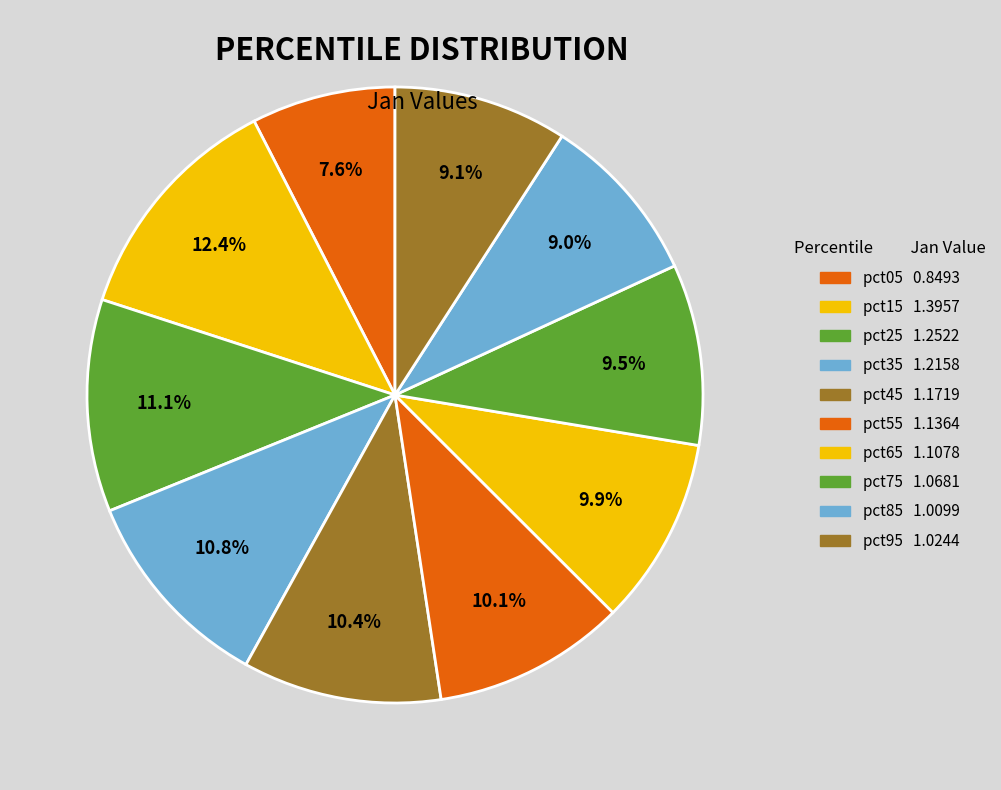

To the nearest percent, what percentage of the pie is pct95?

9%